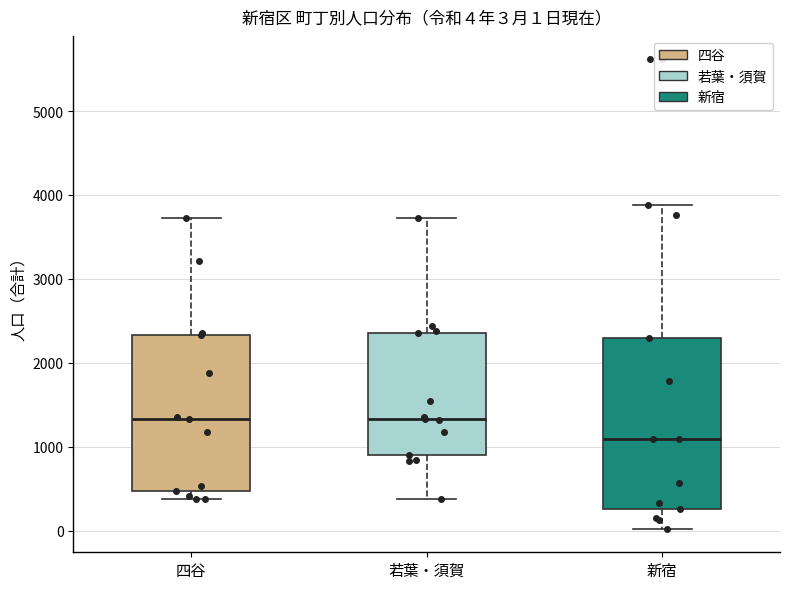

Which box's median line is the lowest?

新宿